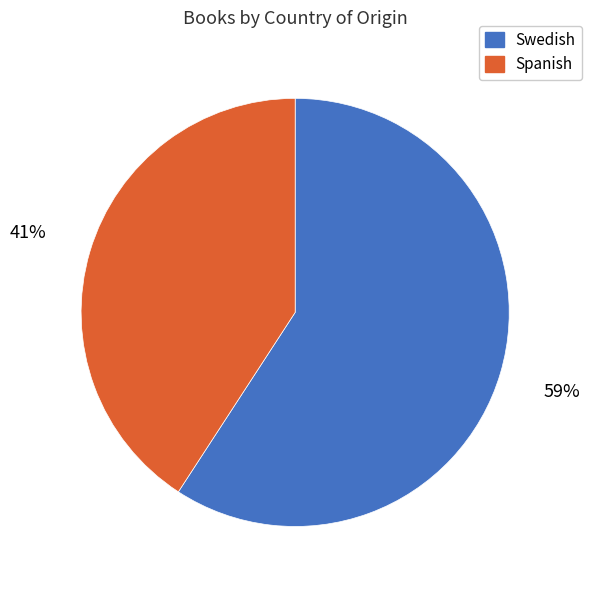

Is the sum of Swedish and Spanish greater than half?

Yes